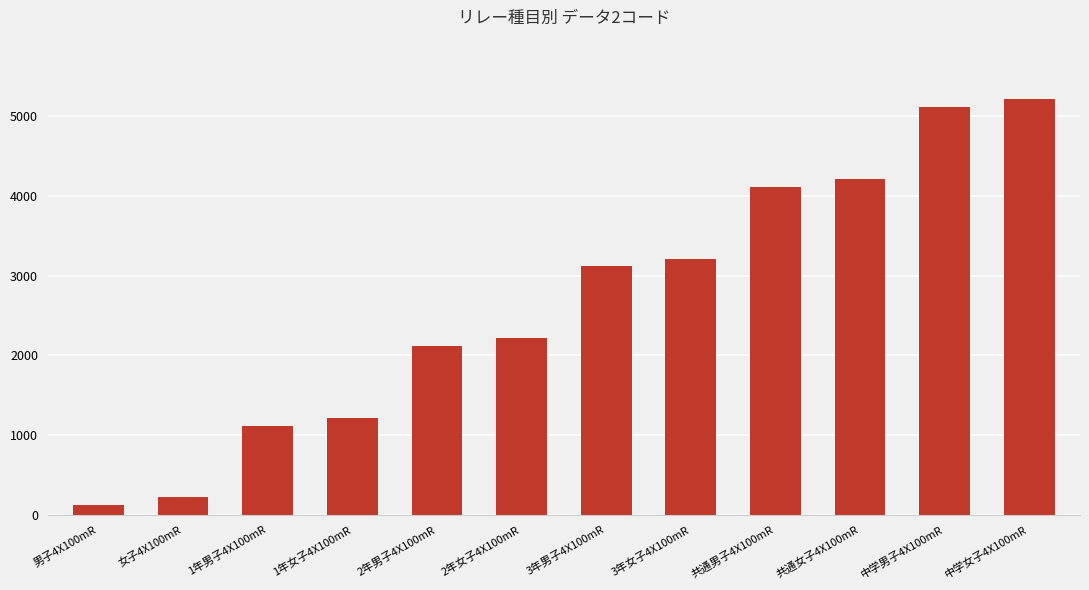

What is the value of the 5th bar from the left?

2115